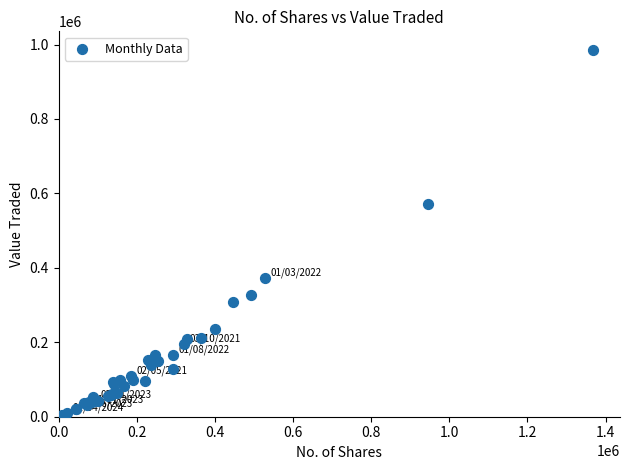

What Y value in the scatter plot is closest to 493499?

570352